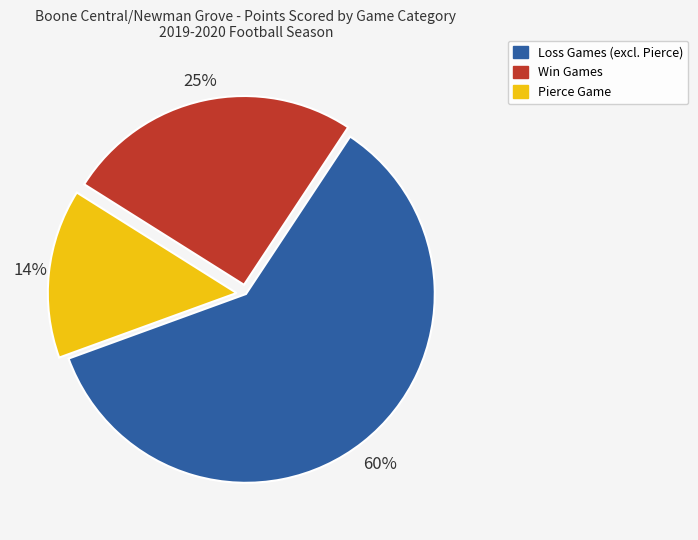

How many segments does this pie chart have?

3